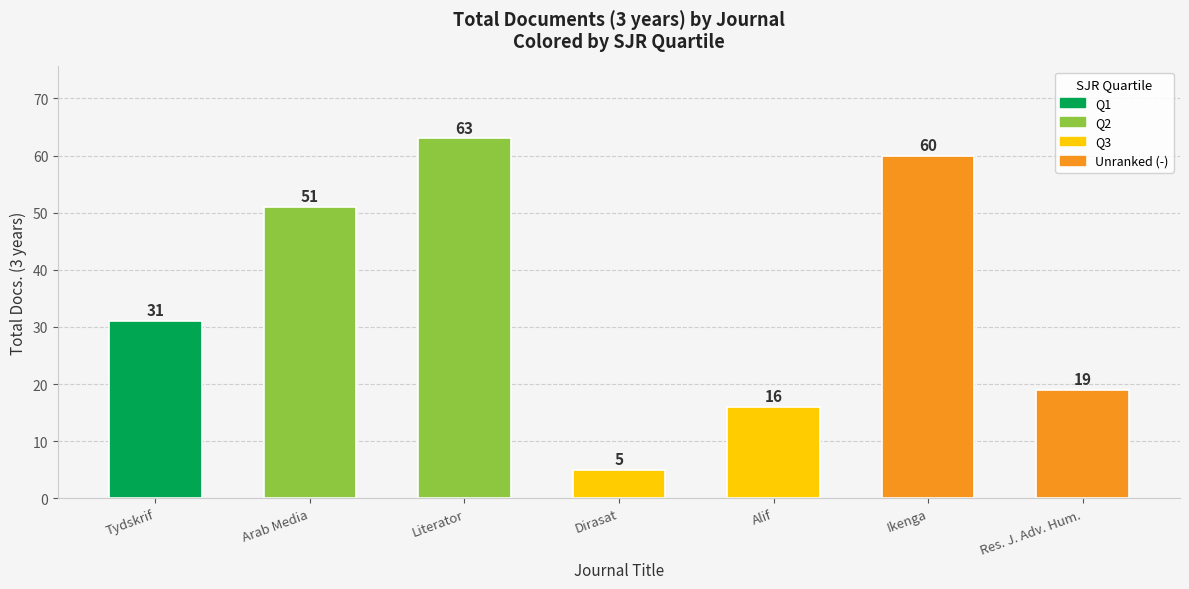

What is the sum of all values?

245